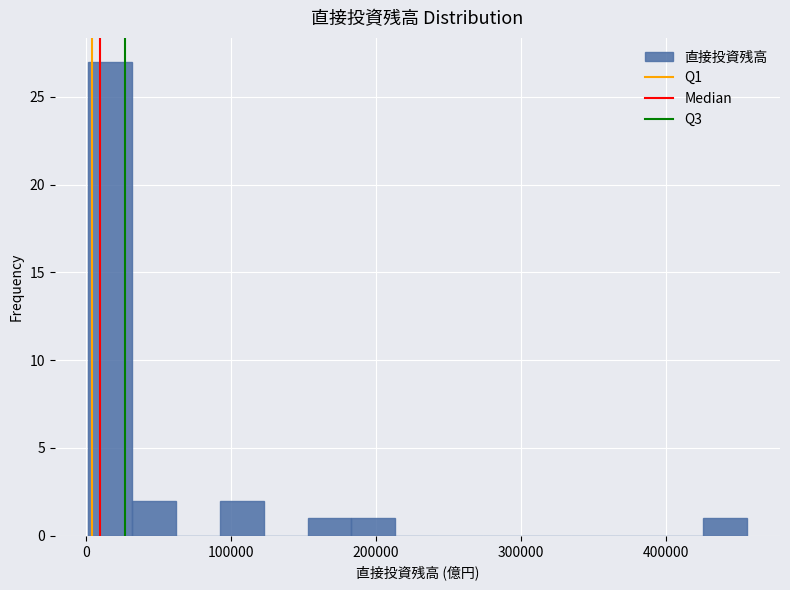

Around what value on the x-axis is the tallest bar? Give the approximate position of its centre, as read against the axis.

20000